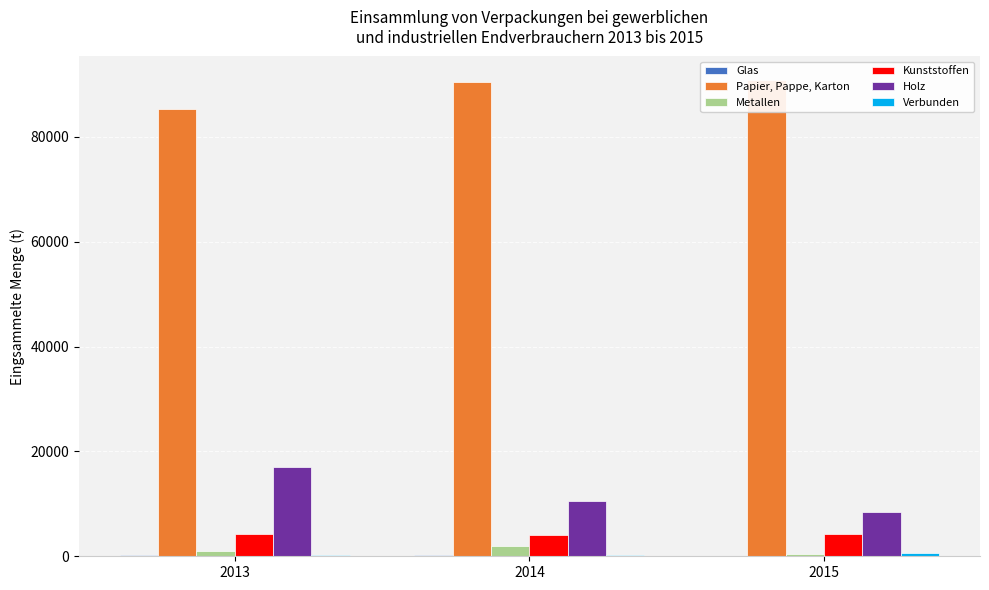

Count the number of data series in this chart.

6